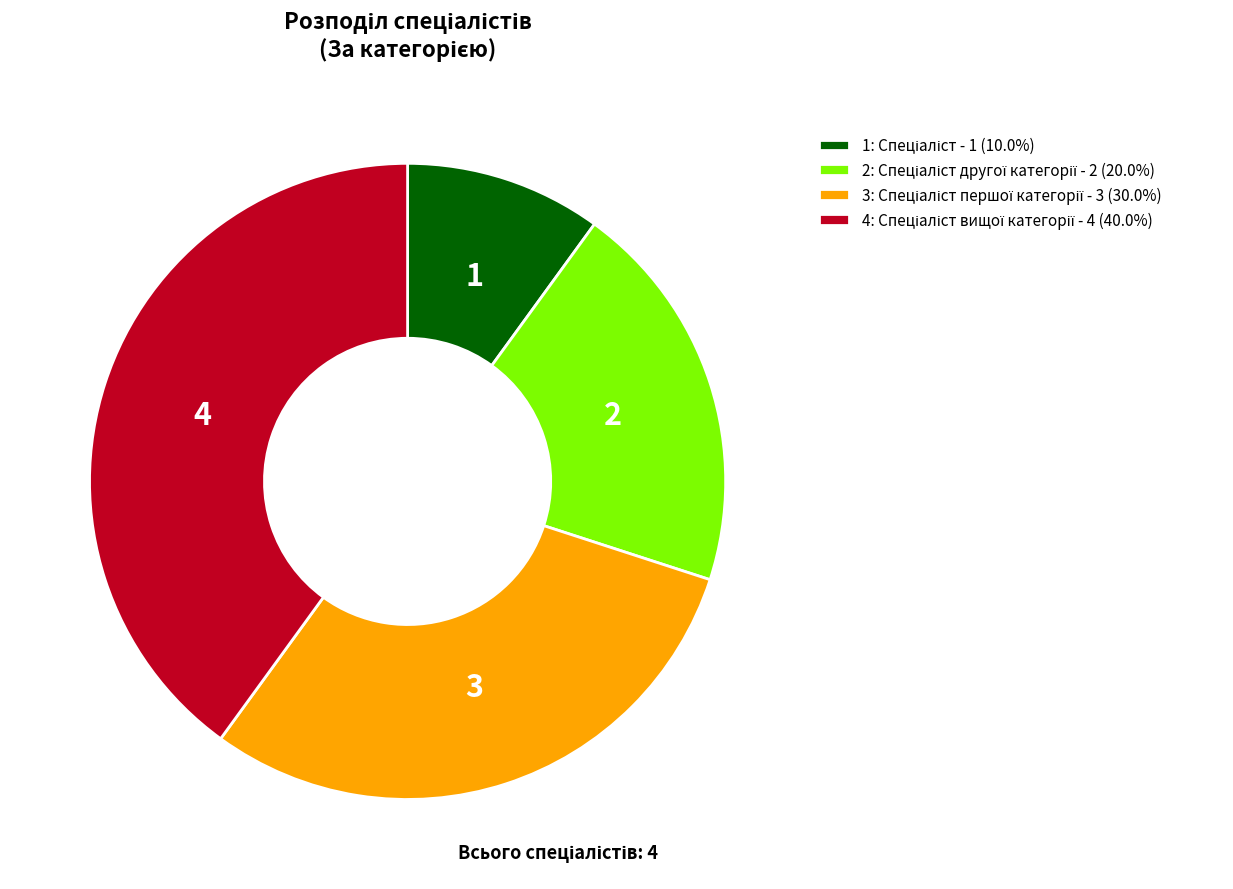

Is there a majority slice in this chart?

No